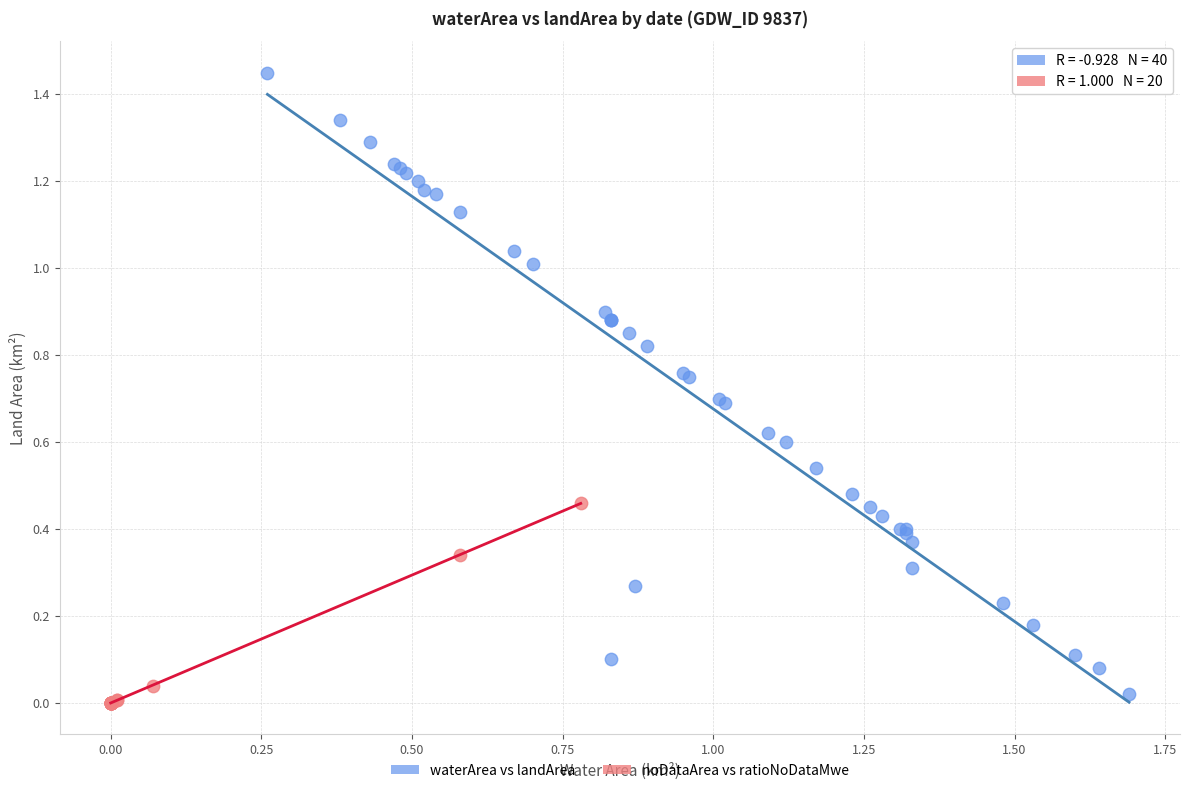

Which series reaches the maximum Y coordinate?

waterArea vs landArea